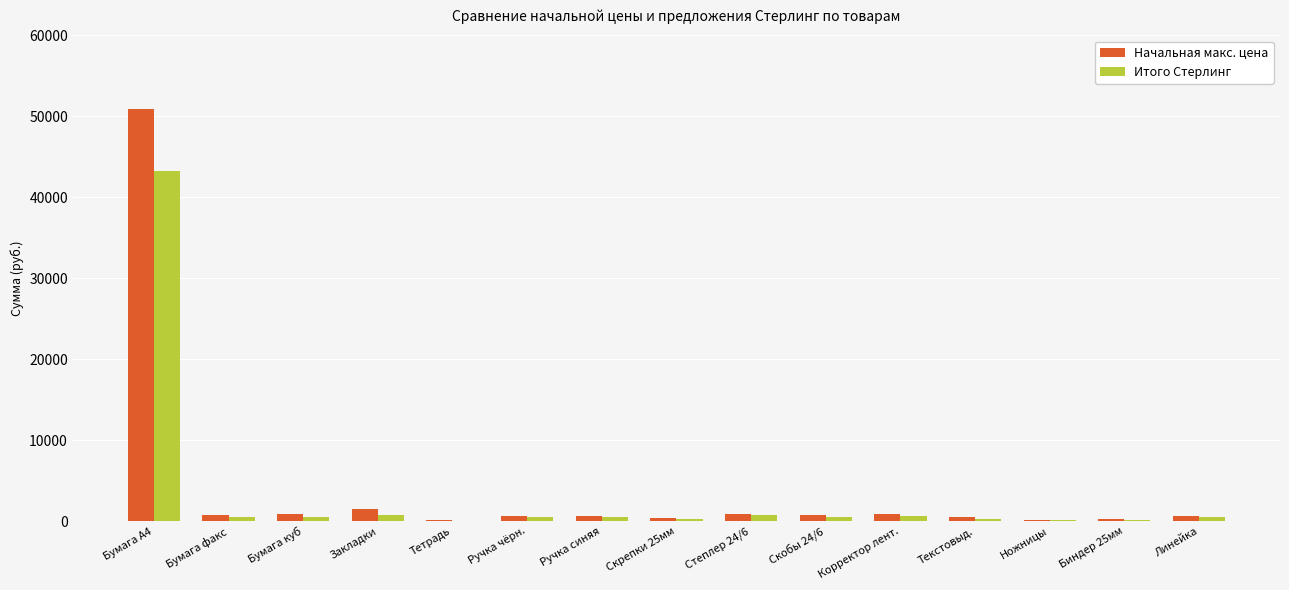

What is the highest value of the Начальная макс. цена series?

50933.0